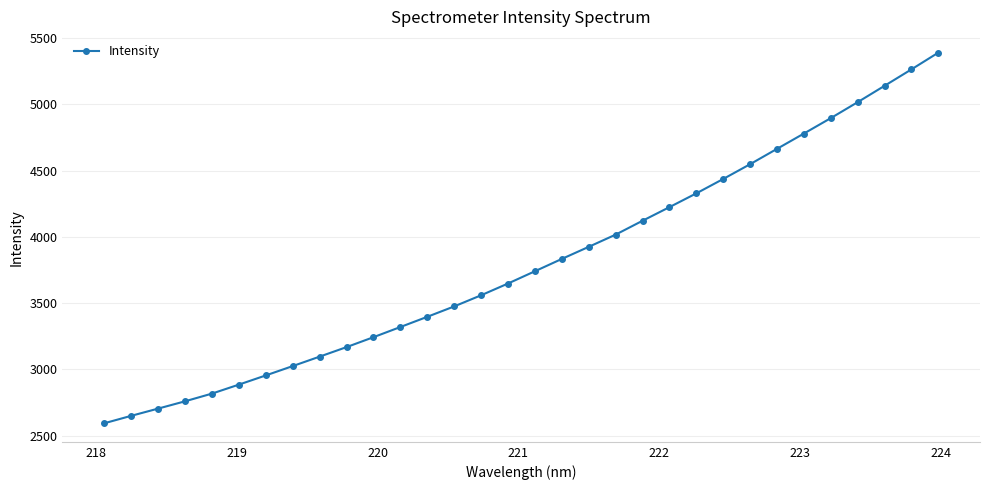

What is the maximum value shown in the chart?

5389.3